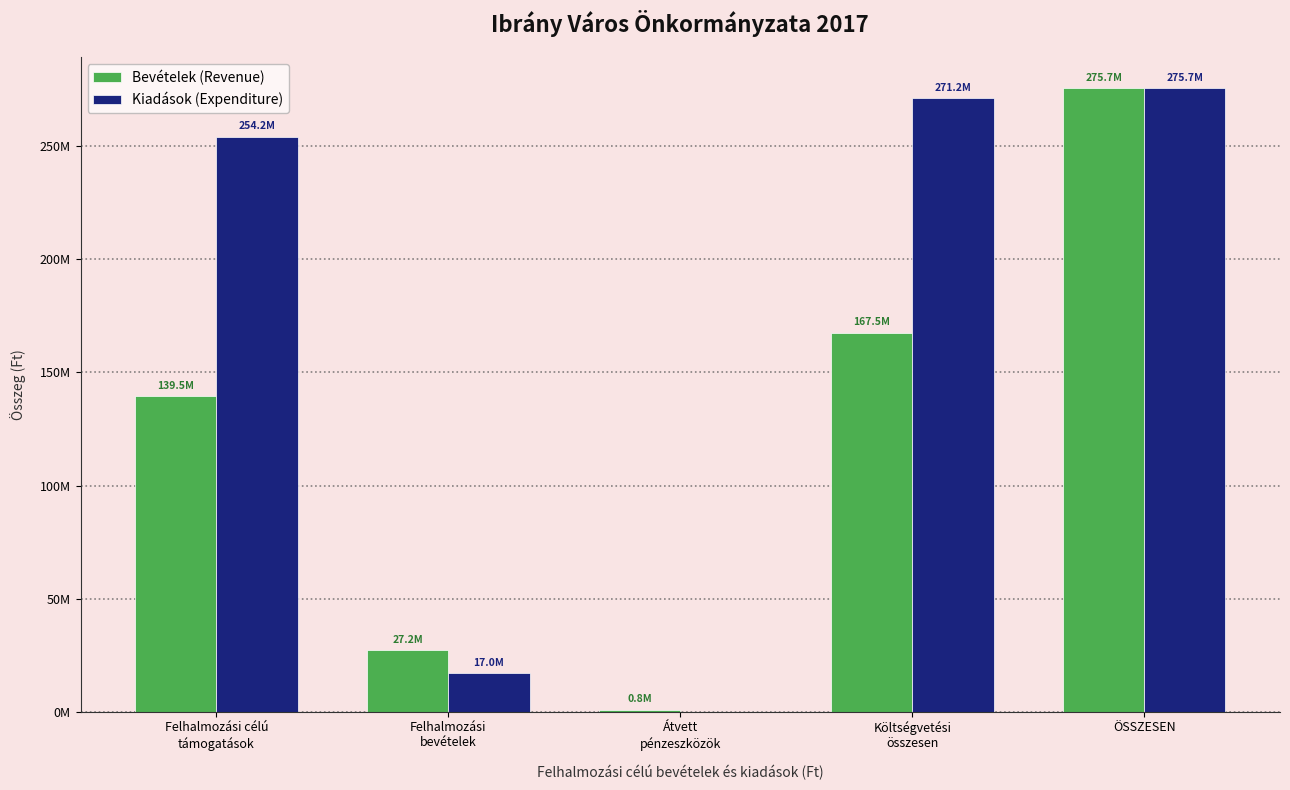

What is the sum of the Bevételek (Revenue) values at Felhalmozási
bevételek and Költségvetési
összesen?

194749977